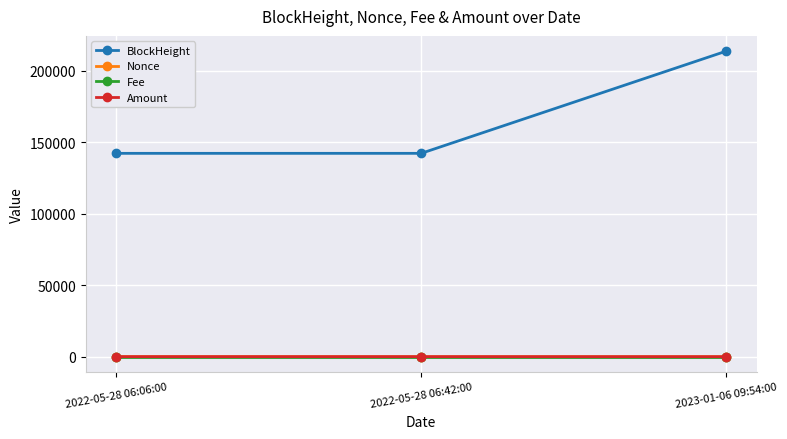

Which series has the largest range (max minus min)?

BlockHeight